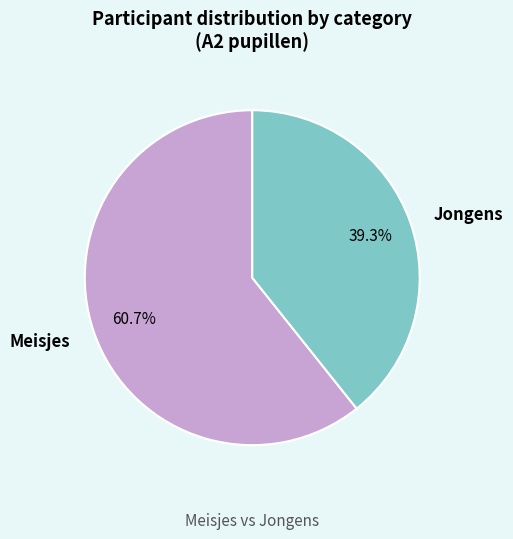

How much of the chart is everything except Meisjes?

39.3%